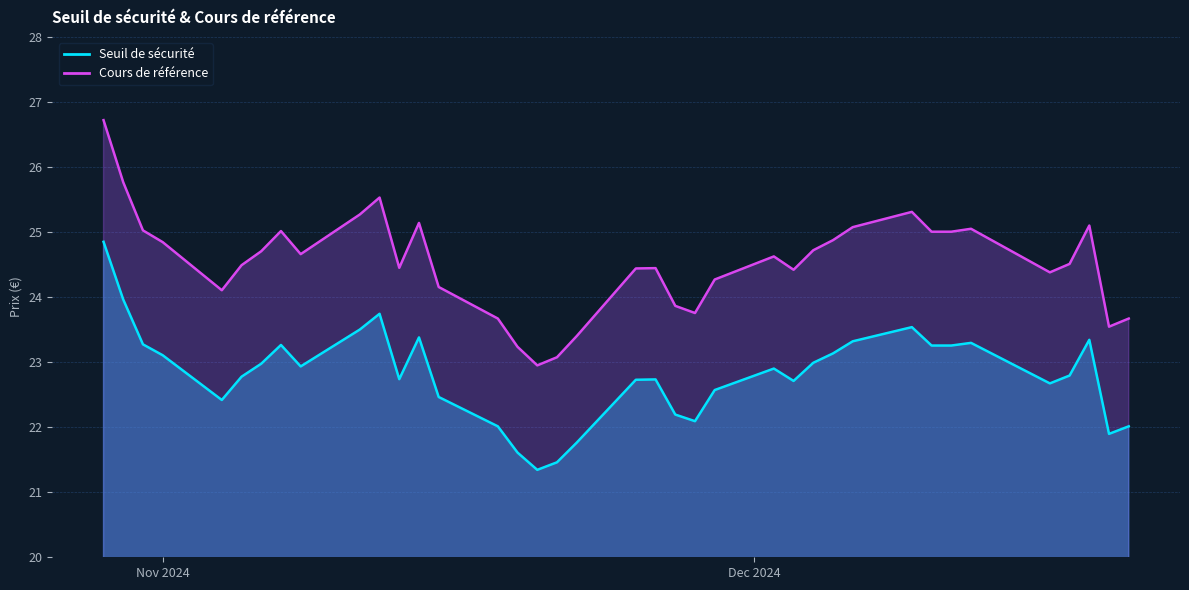

How many interior local peaks does the Cours de référence series have?

8